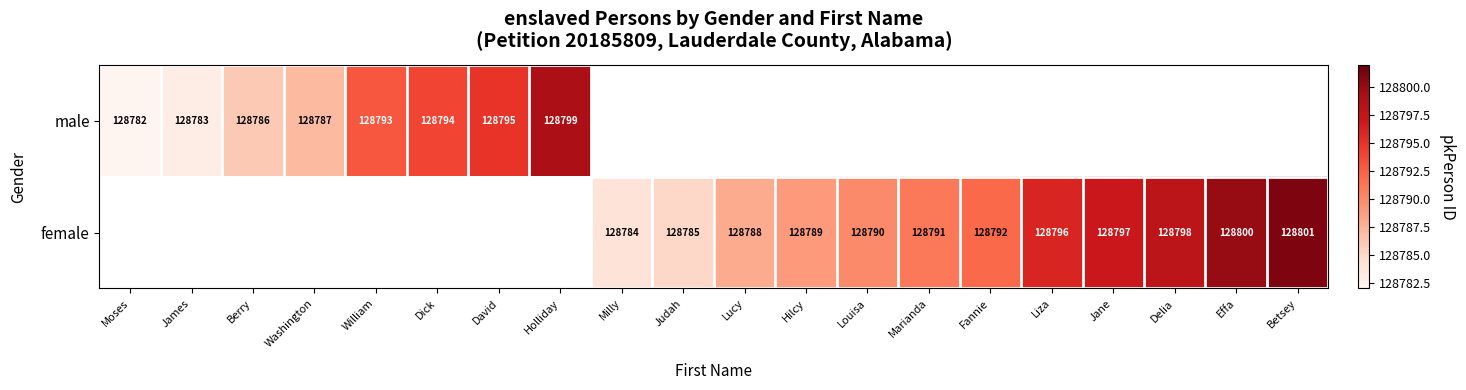

How many data points does each series have?

20